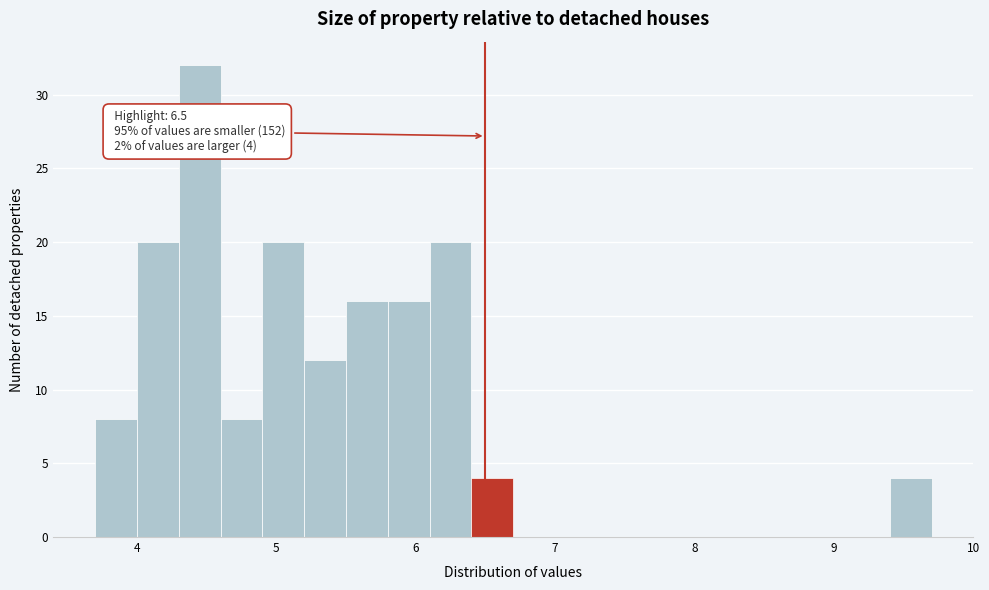

Around what value on the x-axis is the tallest bar? Give the approximate position of its centre, as read against the axis.

4.5